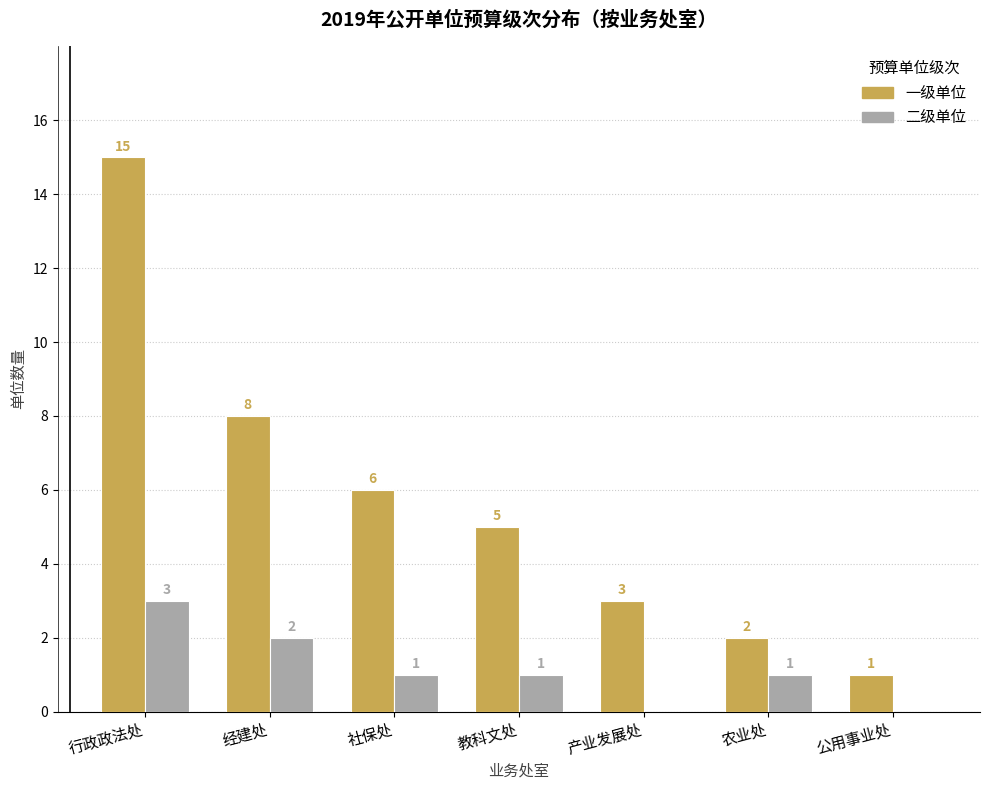

Which label corresponds to the largest value in the chart?

行政政法处